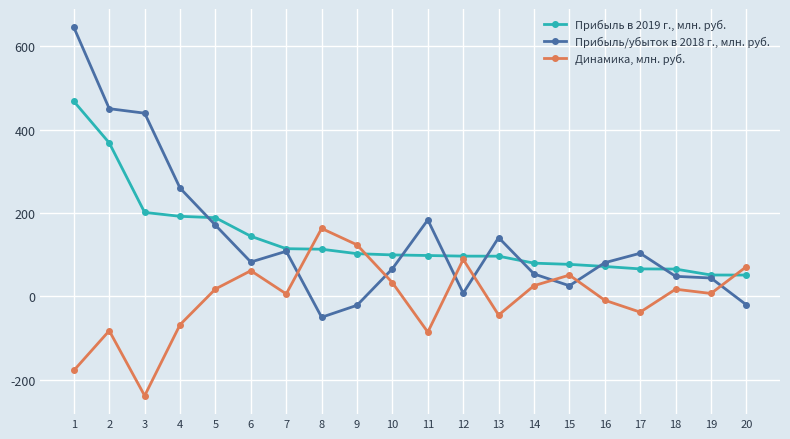

Count the number of categories in the chart.

20